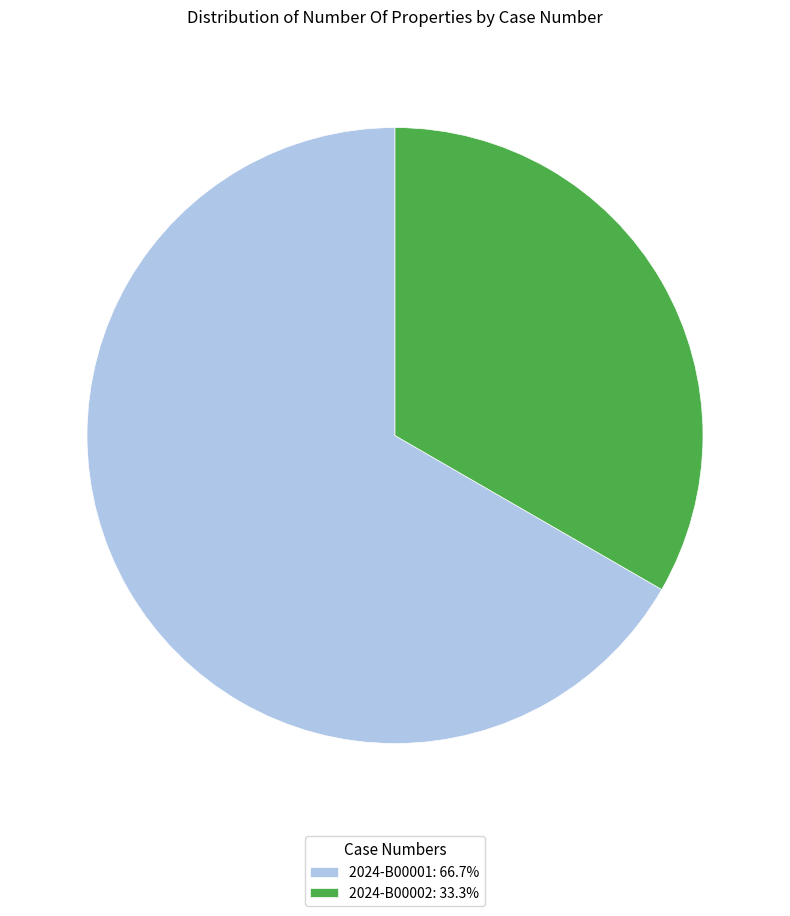

Which category accounts for the majority?

2024-B00001